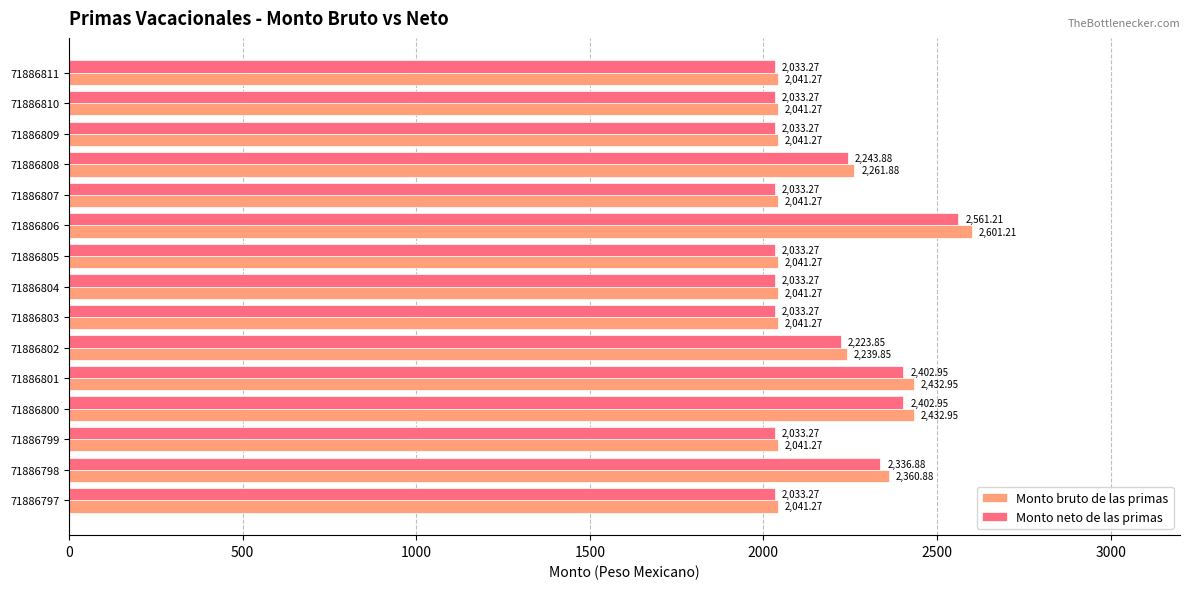

Rank the series at 71886809 from lowest to highest value.

Monto neto de las primas, Monto bruto de las primas